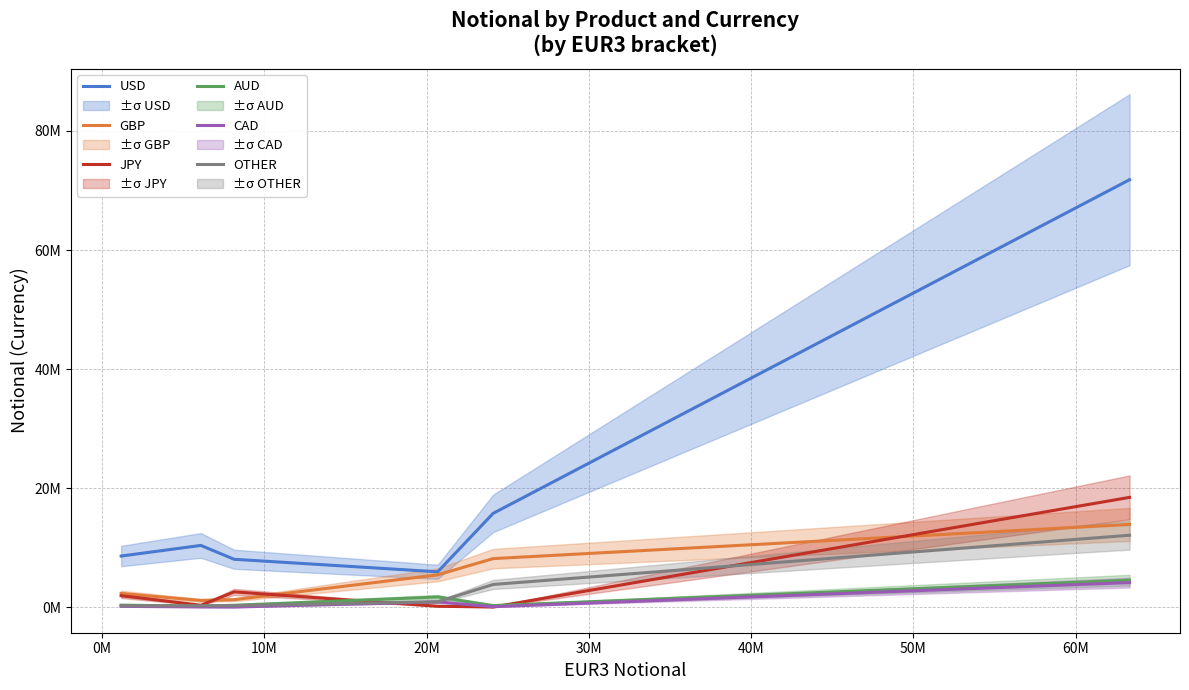

True or false: GBP has a value of 12286358 at 30M.

False